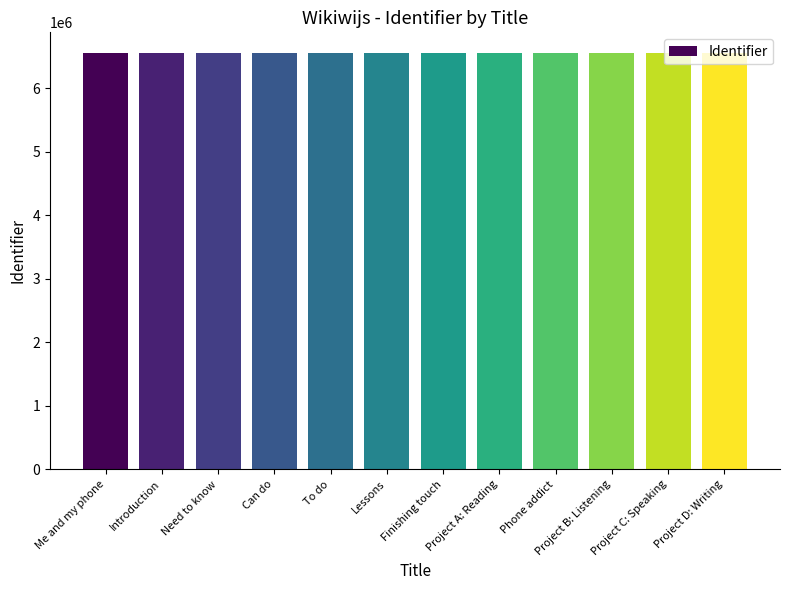

What is the ratio of the value at Project C: Speaking to the value at To do?

1.0